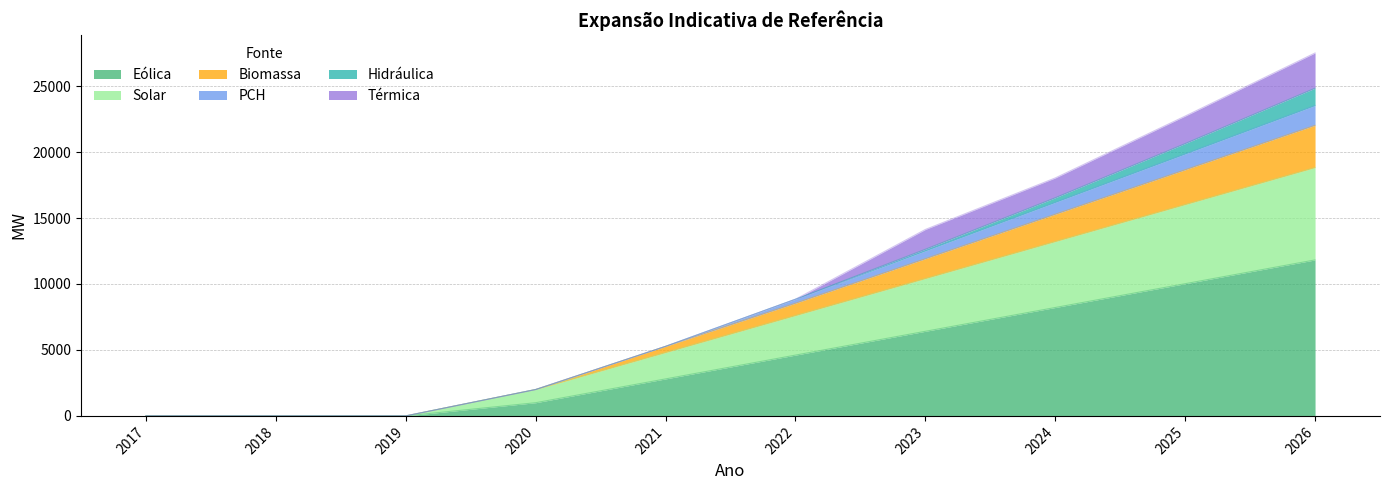

What is the value of the Eólica point at the 9th from the left?

10020.8